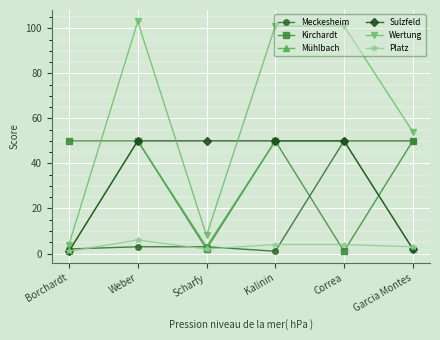

At which label is Sulzfeld closest to 25?

Garcia Montes